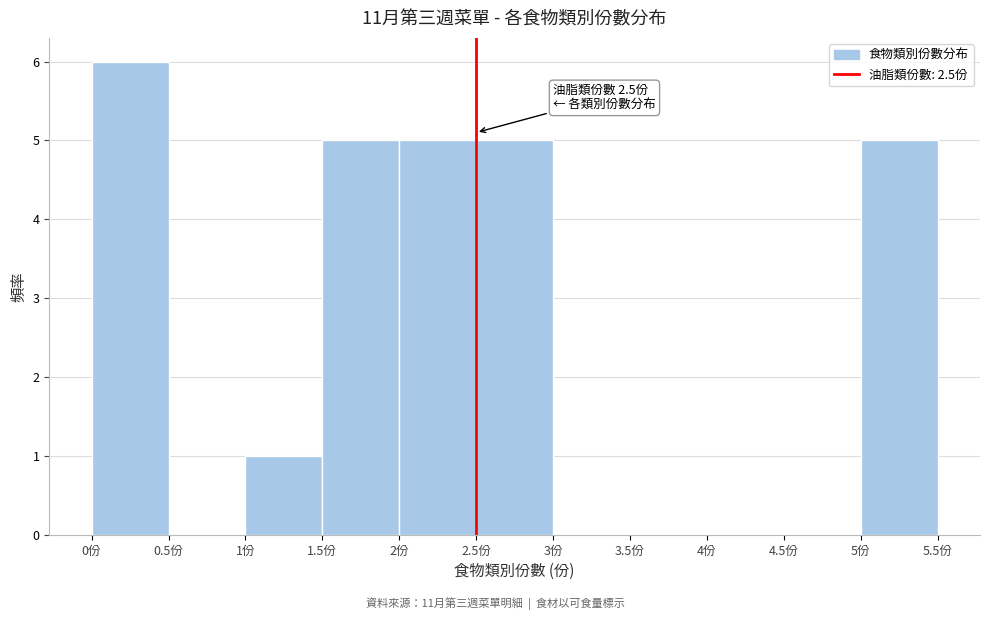

Over which range of the x-axis is the bar tallest?

0.0 to 0.5